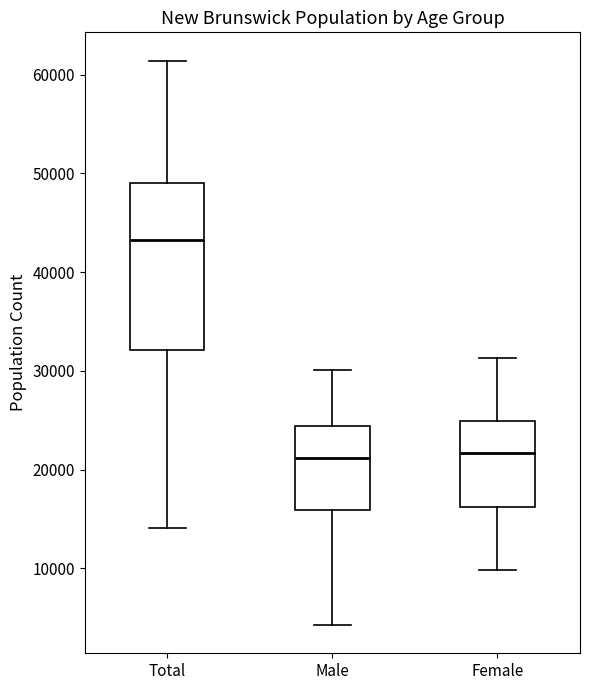

Where is the lower edge of the box for Male on the y-axis? The values are not printed on the chart, so give them approximately, as read against the axis.

16000